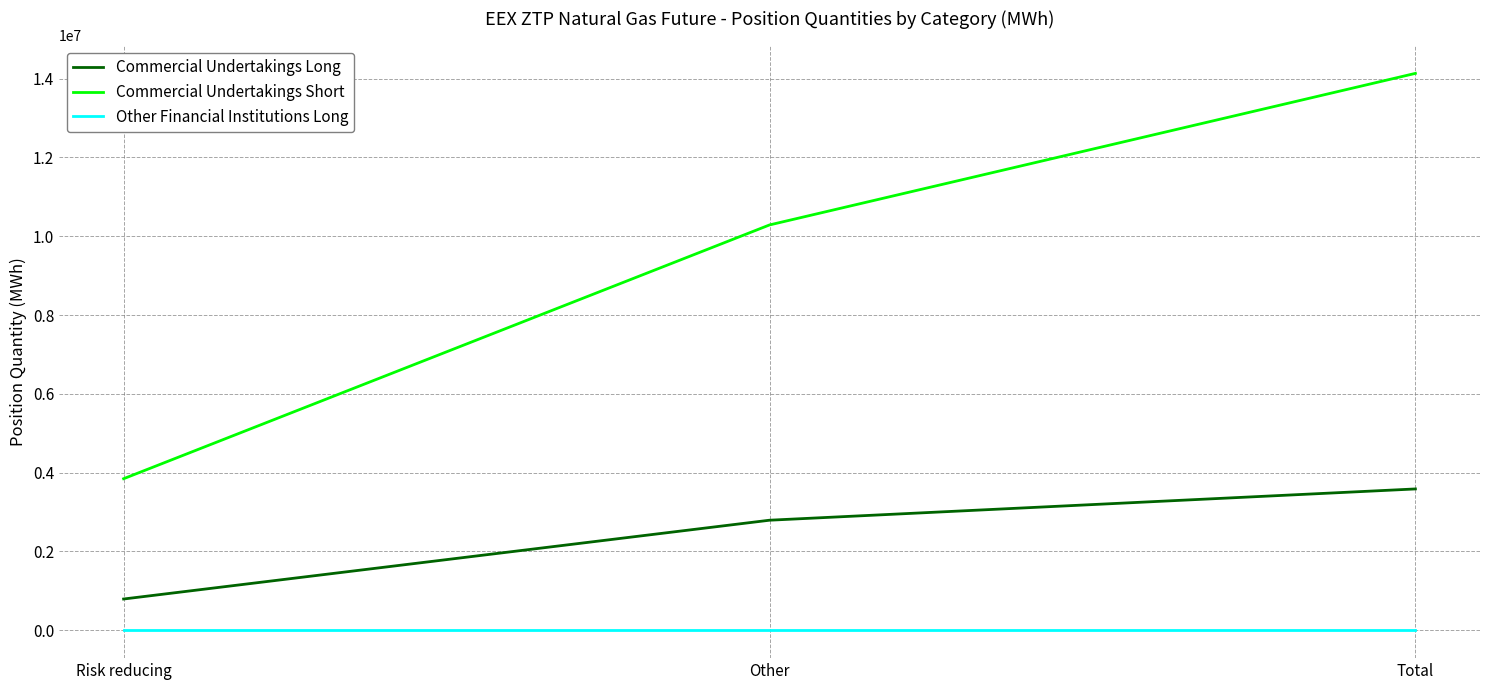

What is the spread (max minus min) of values at Total?

14131126